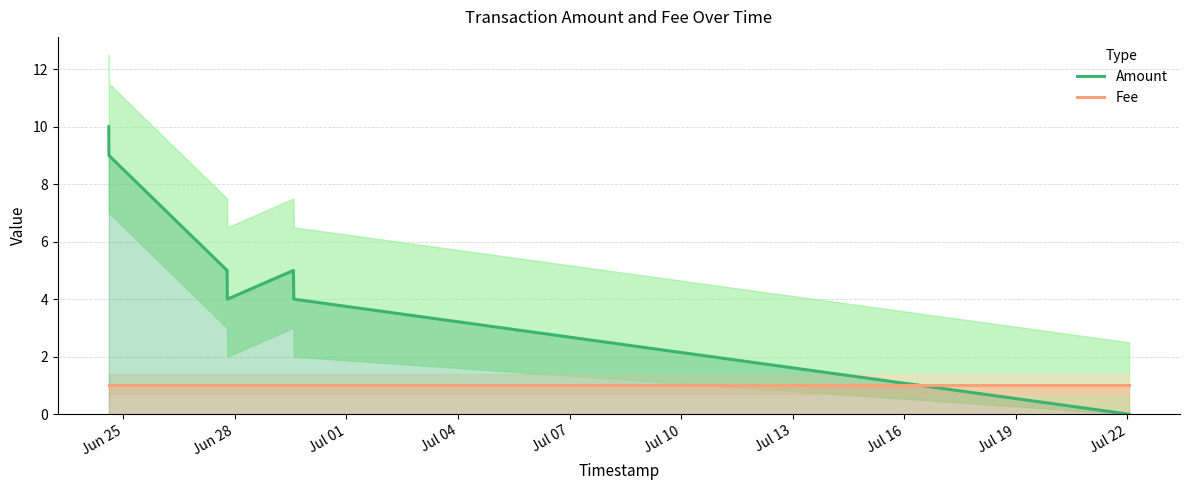

True or false: Fee and Amount intersect in this chart.

True